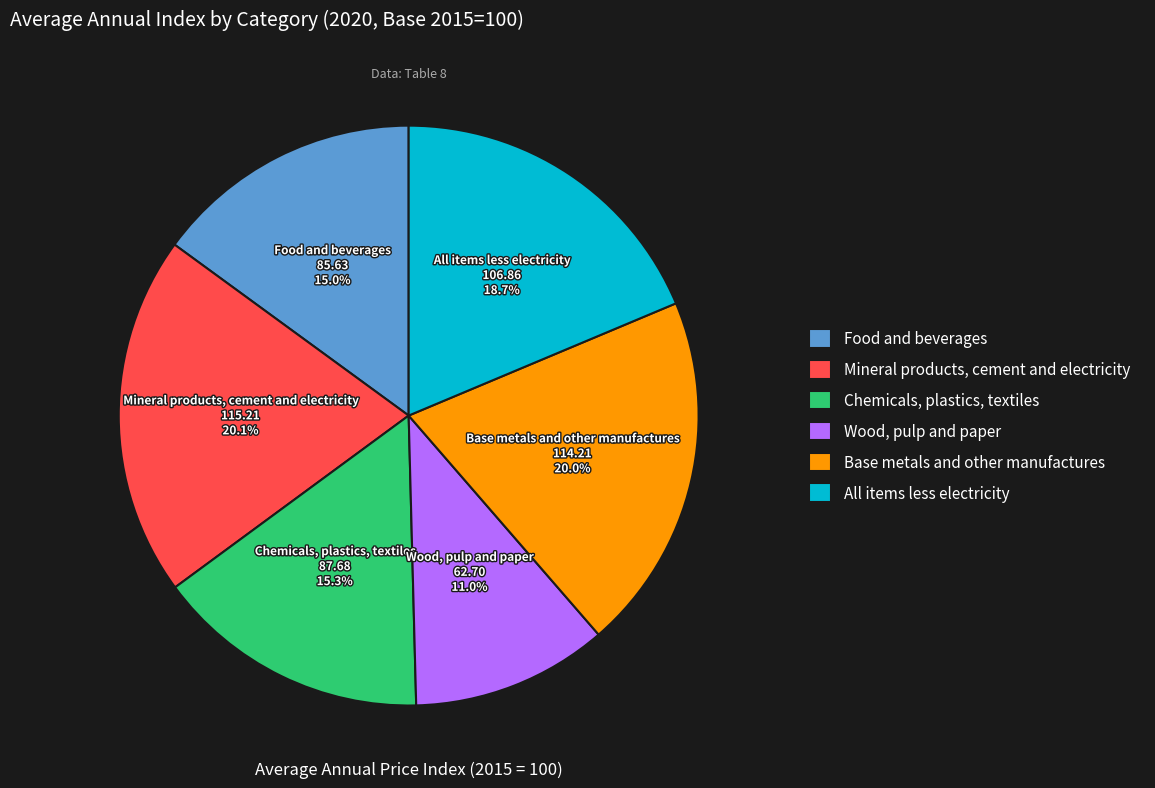

True or false: Base metals and other manufactures accounts for 20% of the total.

True